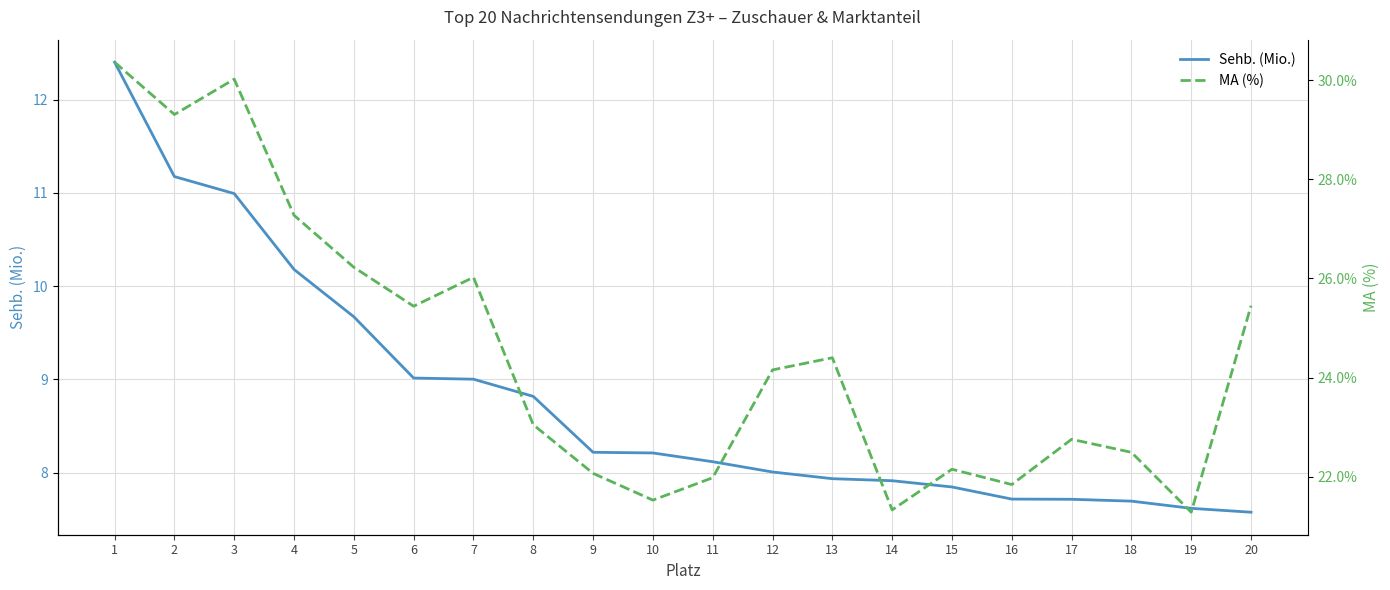

What is the average value of the MA (%) series?

24.5